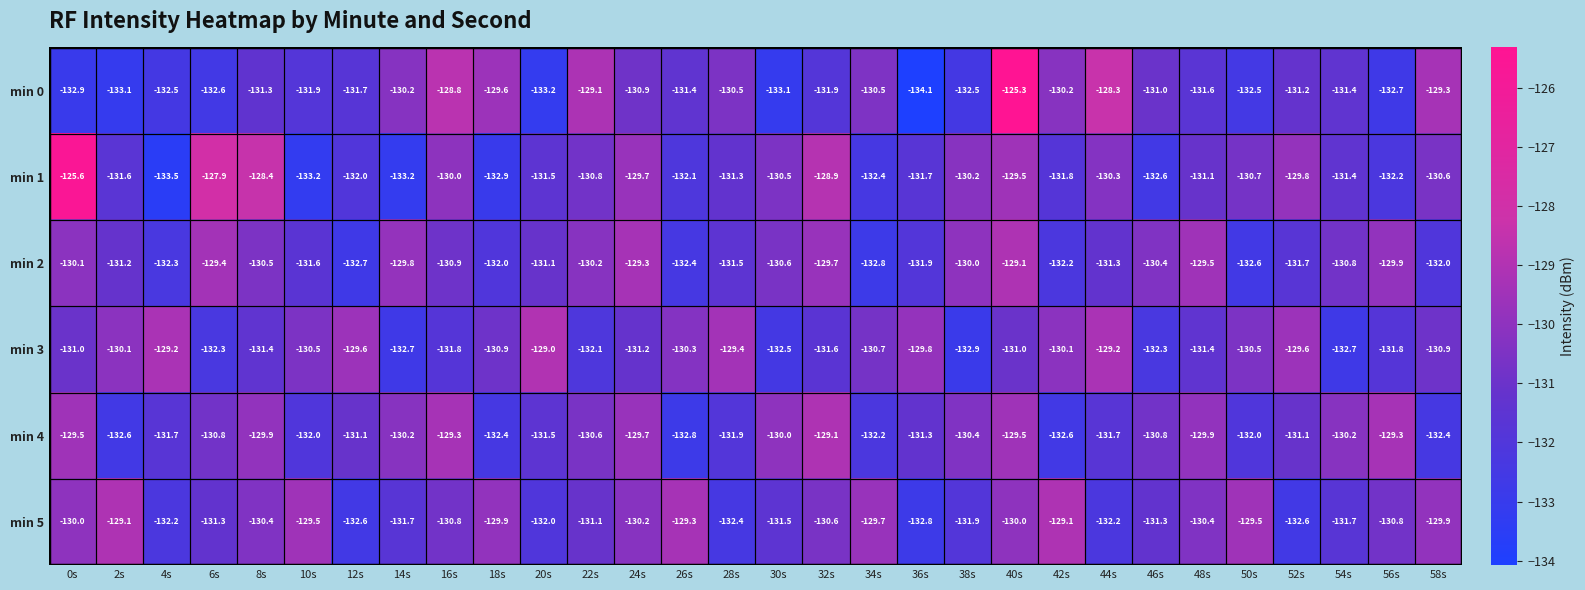

What is the total value across all series at 18s?

-787.7